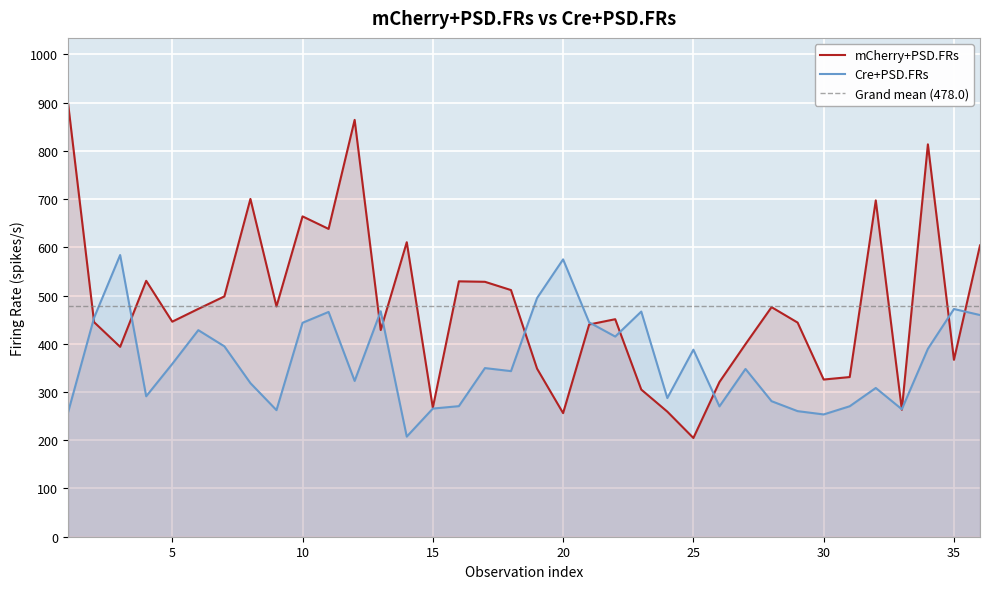

What is the maximum value for mCherry+PSD.FRs (raw)?

899.2